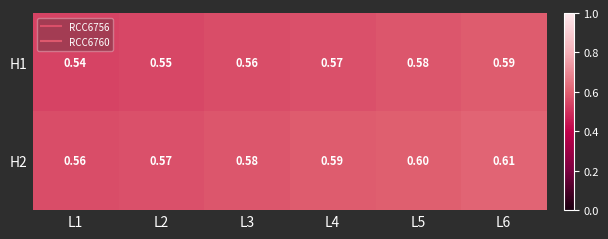

Is the value of H1 at L4 greater than the value of H2 at L5?

No